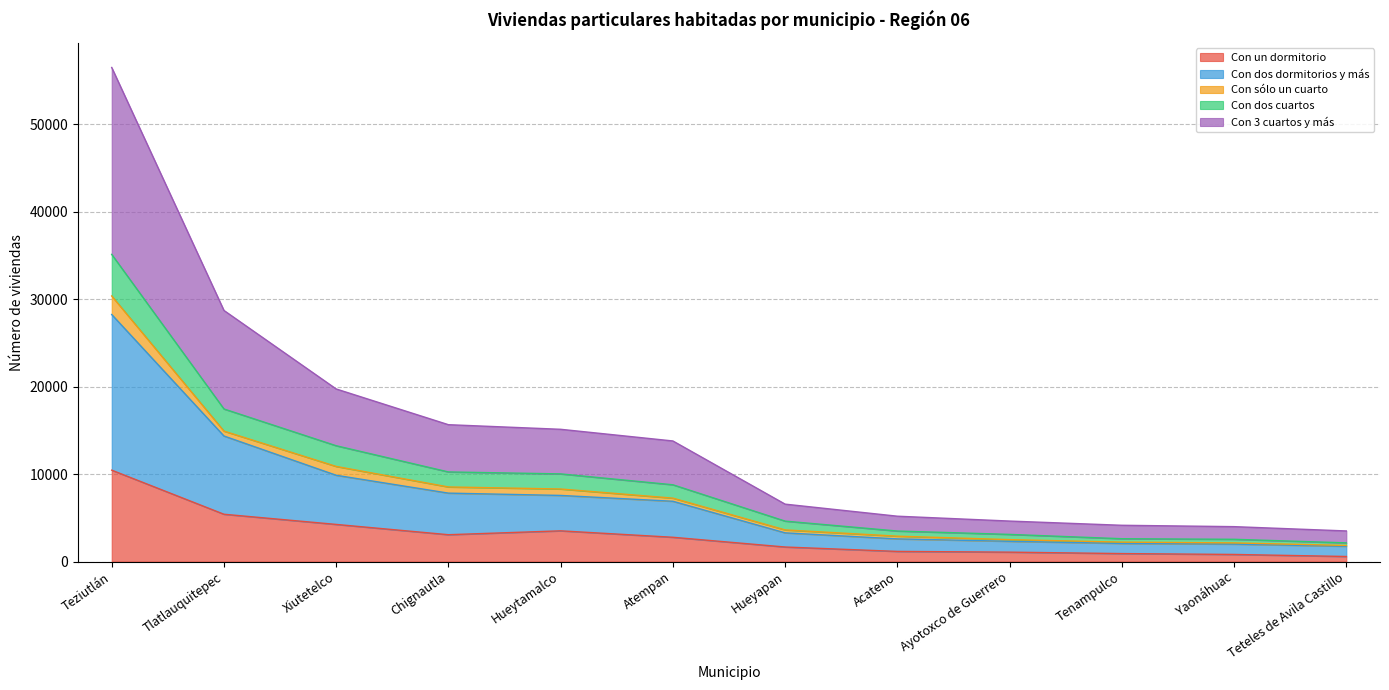

Which has a higher value, Acateno or Ayotoxco de Guerrero?

Acateno